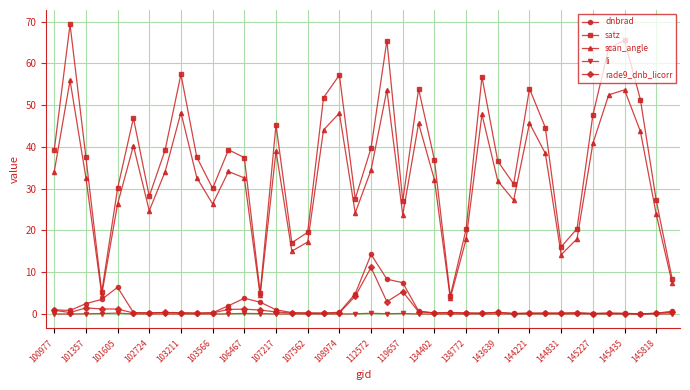

How many categories are shown in the chart?

40